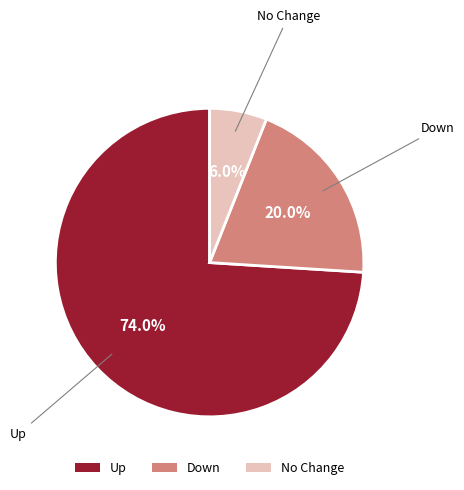

Which slice represents more than half of the pie?

Up